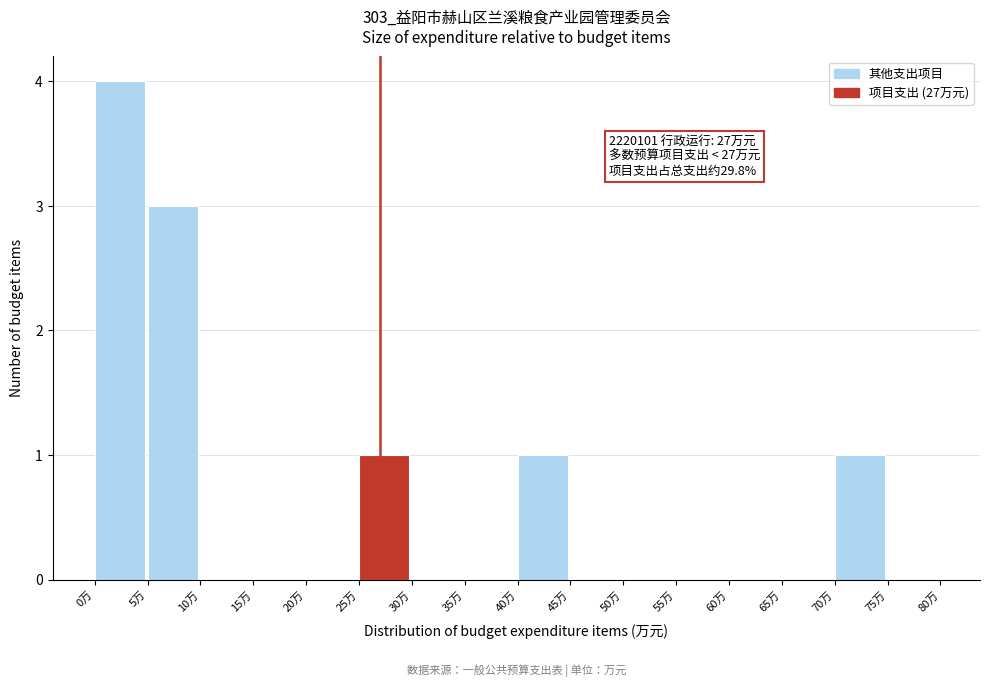

Over which range of the x-axis is the bar tallest?

0 to 5